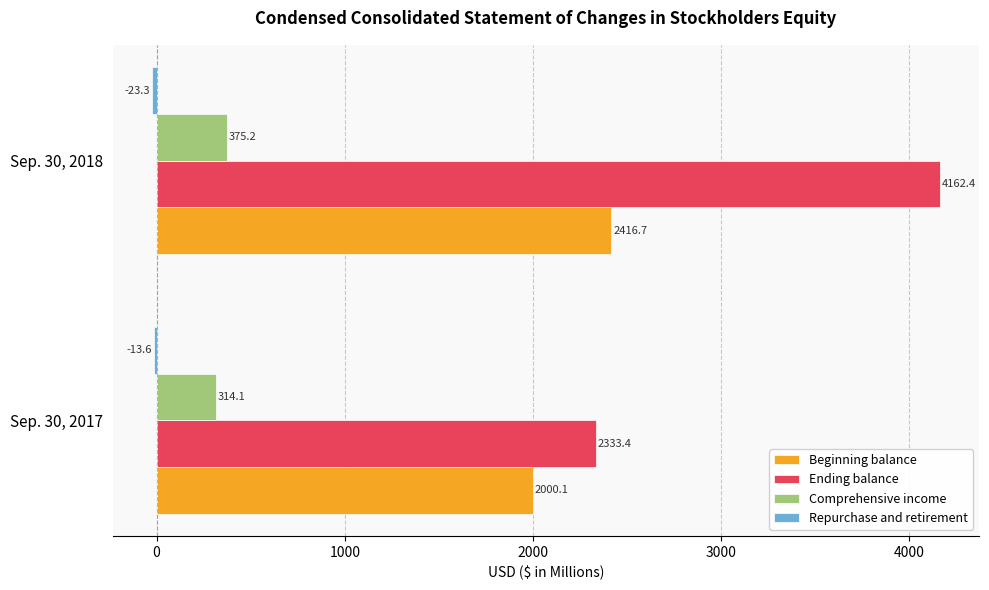

The value of Comprehensive income at Sep. 30, 2018 is 375.2. True or false?

True